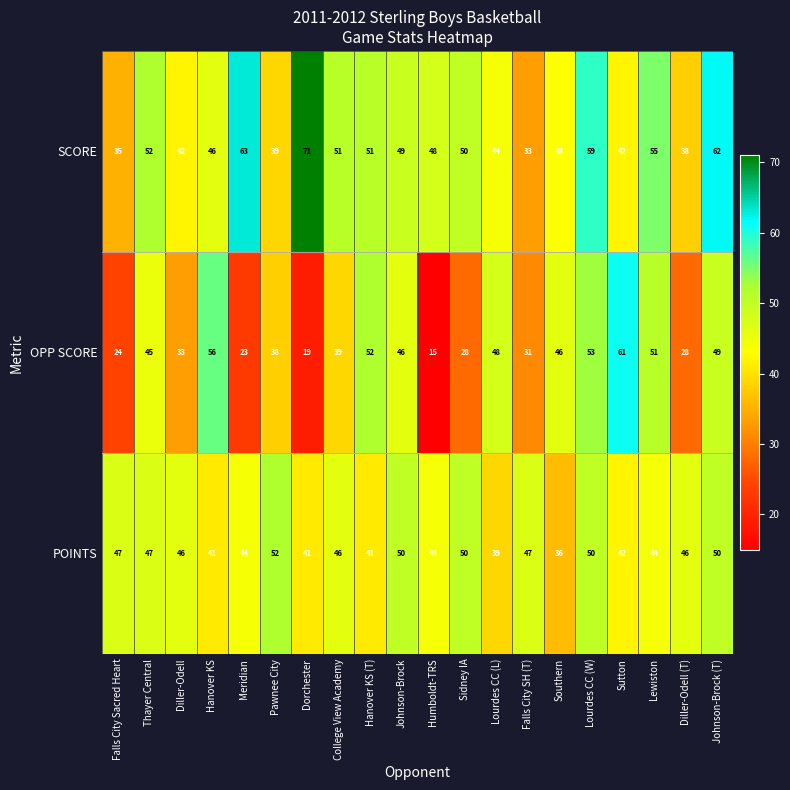

What is the greatest value displayed?

71